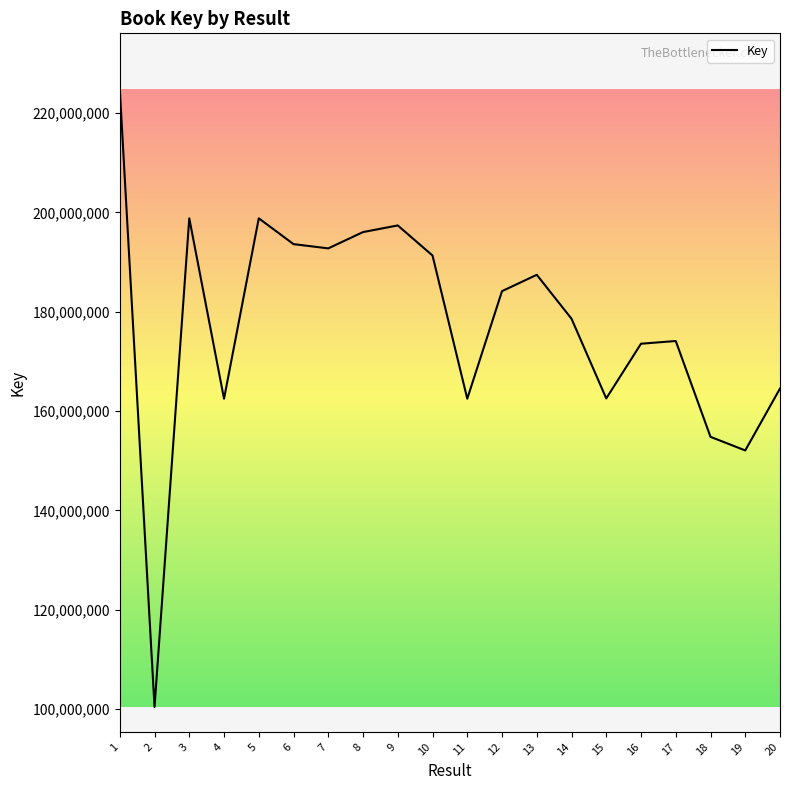

Where does the data first go above 184154285?

1